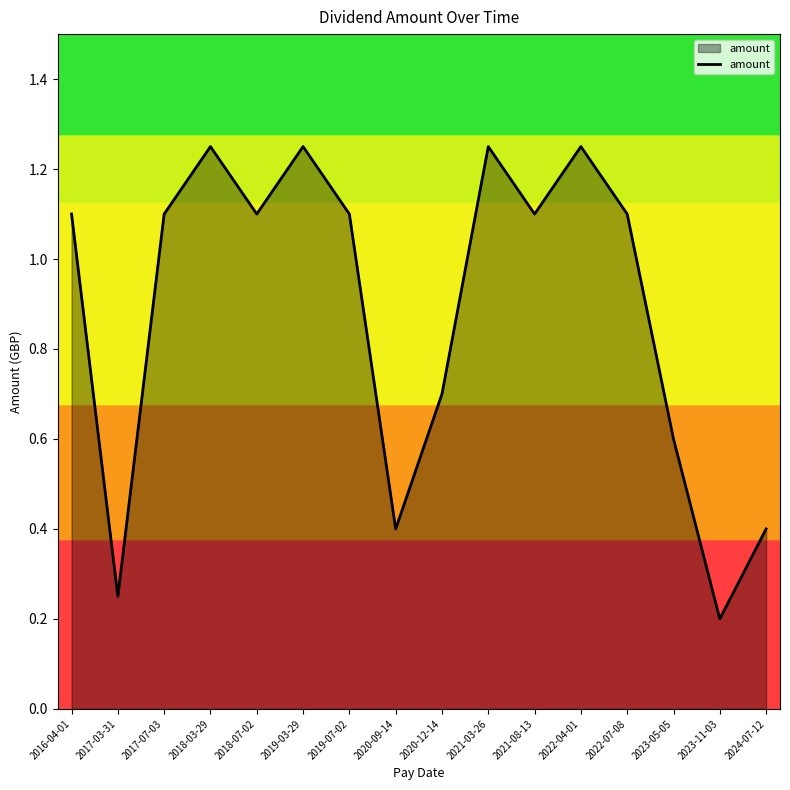

Count the number of categories in the chart.

16